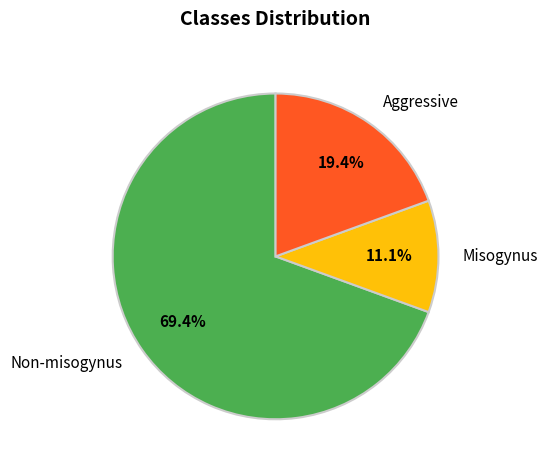

How many slices are in this pie chart?

3